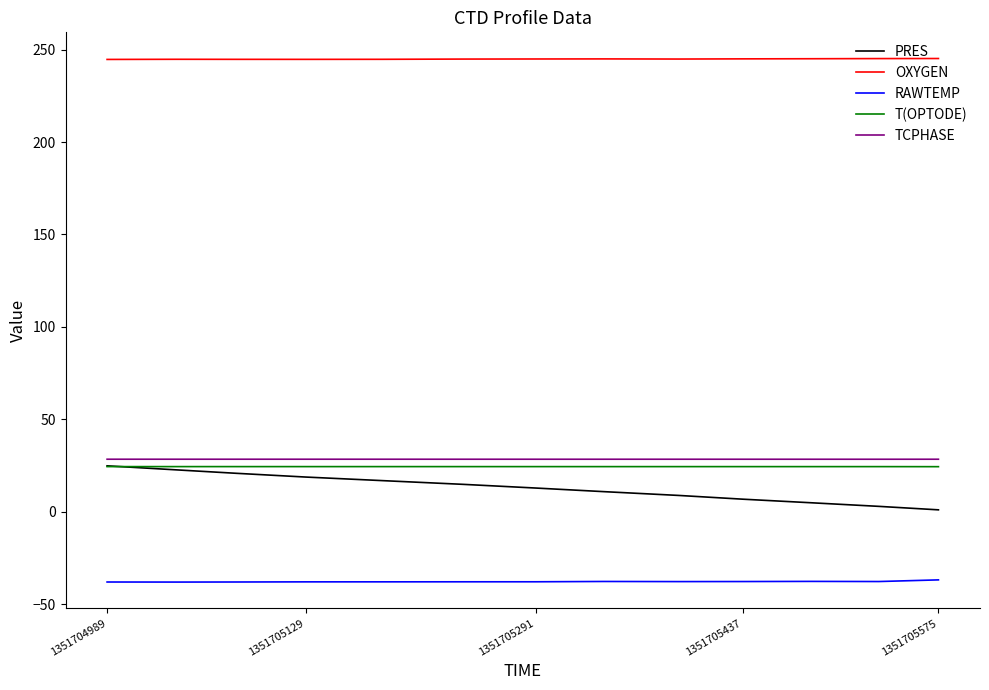

What is the highest value of the PRES series?

24.8